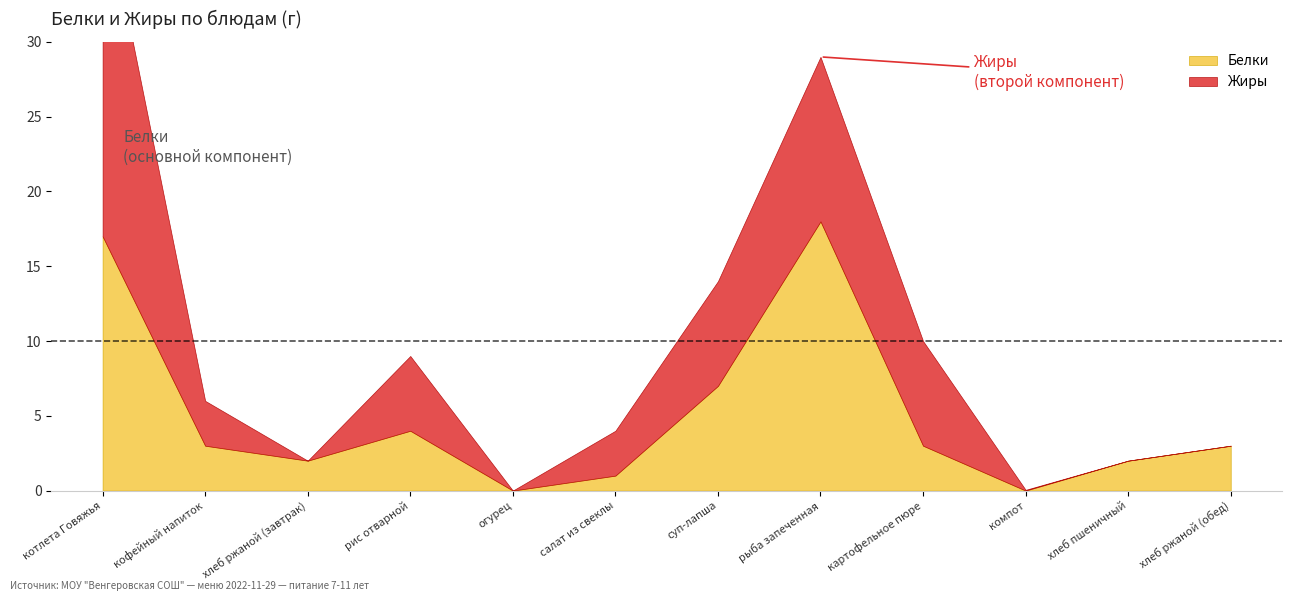

What is the average value of the Жиры series?

4.9